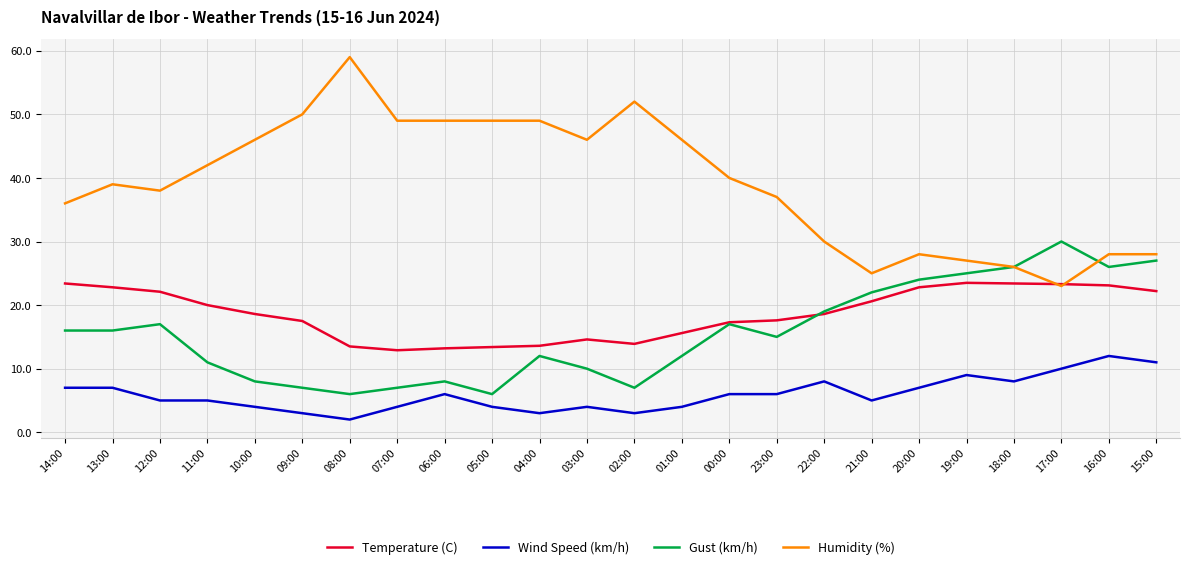

Rank the series by their maximum value, from highest to lowest.

Humidity (%), Gust (km/h), Temperature (C), Wind Speed (km/h)